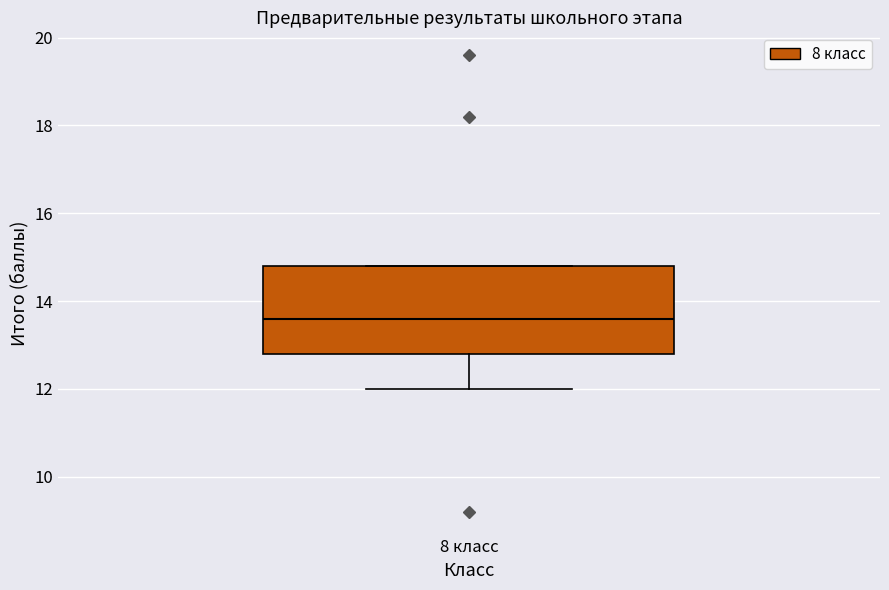

Transcribe this box plot: give where the median line is, the range the box spans, and where the two whiskers end, as read against the y-axis. The values are not printed on the chart, so give them approximately, as read against the axis.

median 13.6, box 12.8 to 14.8, whiskers 12.0 to 14.8